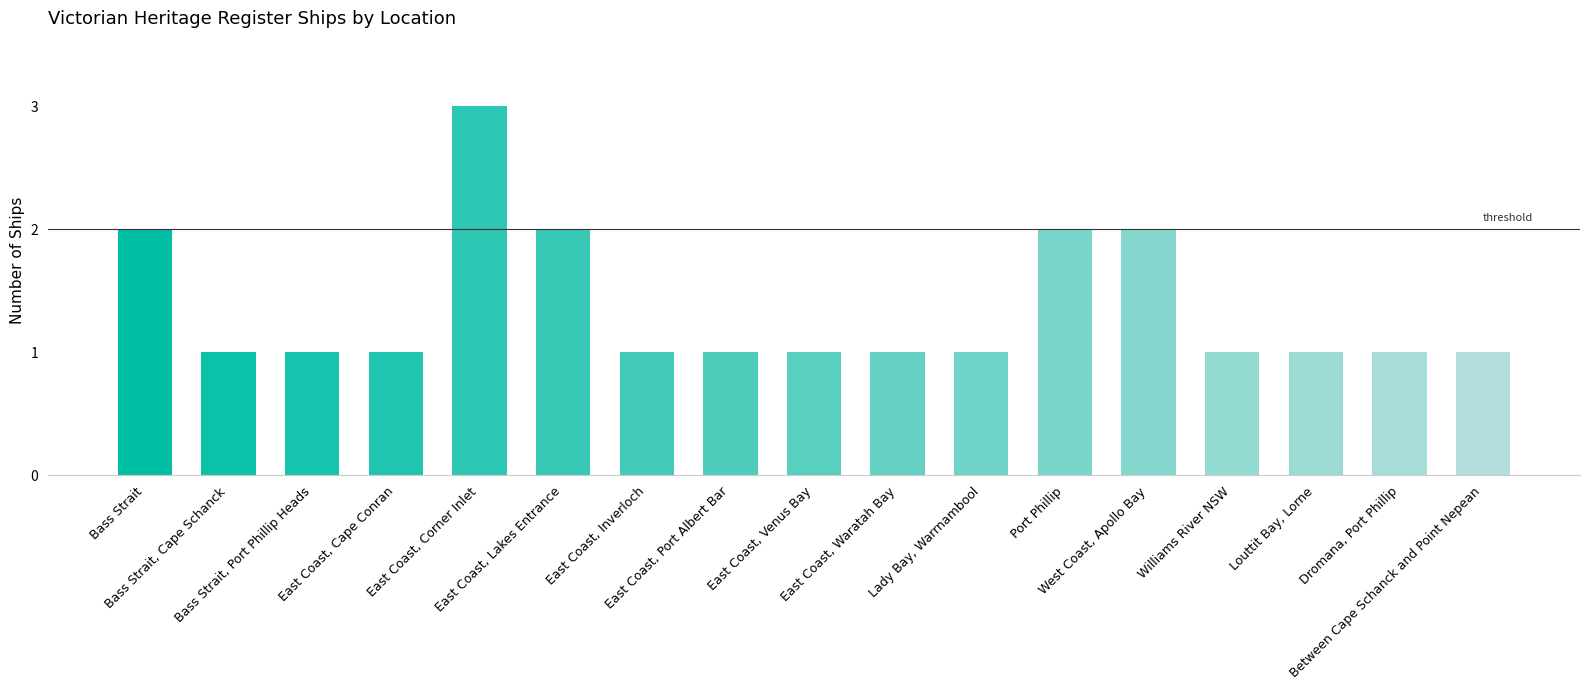

What is the label of the 4th bar from the left?

East Coast, Cape Conran